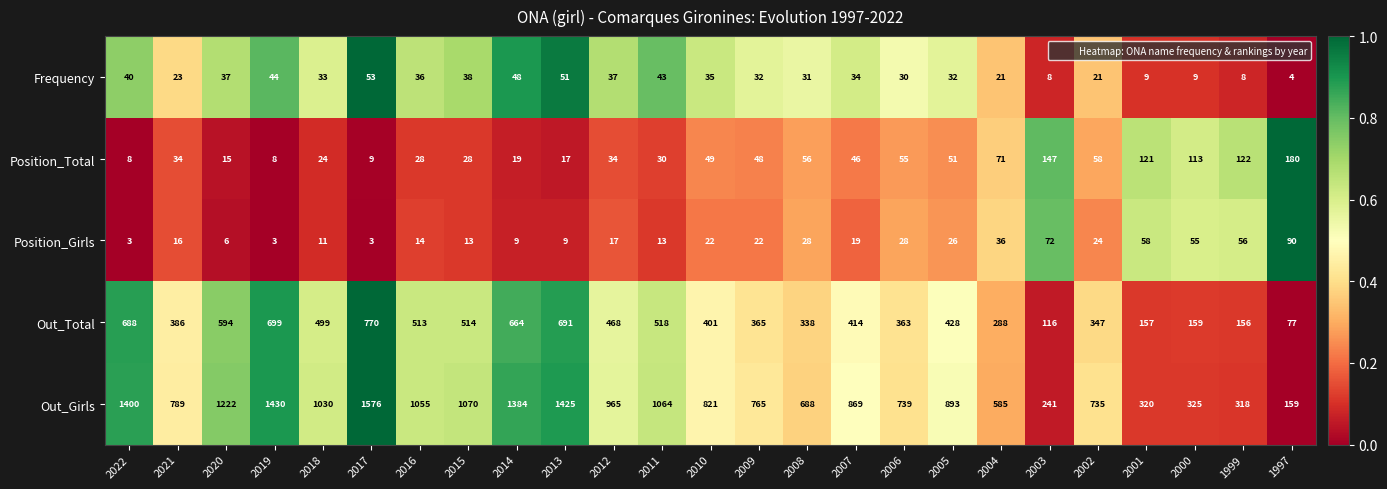

What is the difference between the maximum and minimum values in the Position_Total series?

172